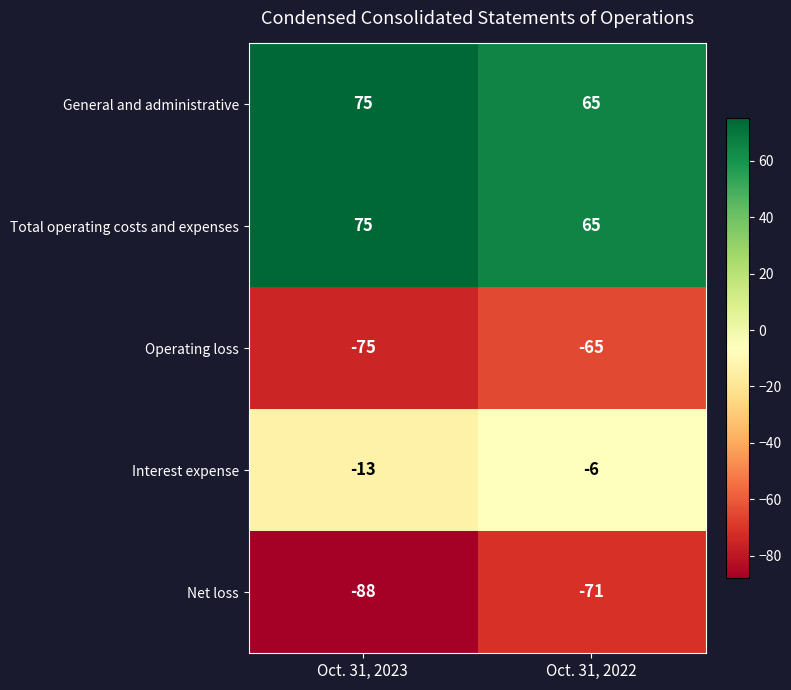

The value of Operating loss at Oct. 31, 2022 is -65. True or false?

True